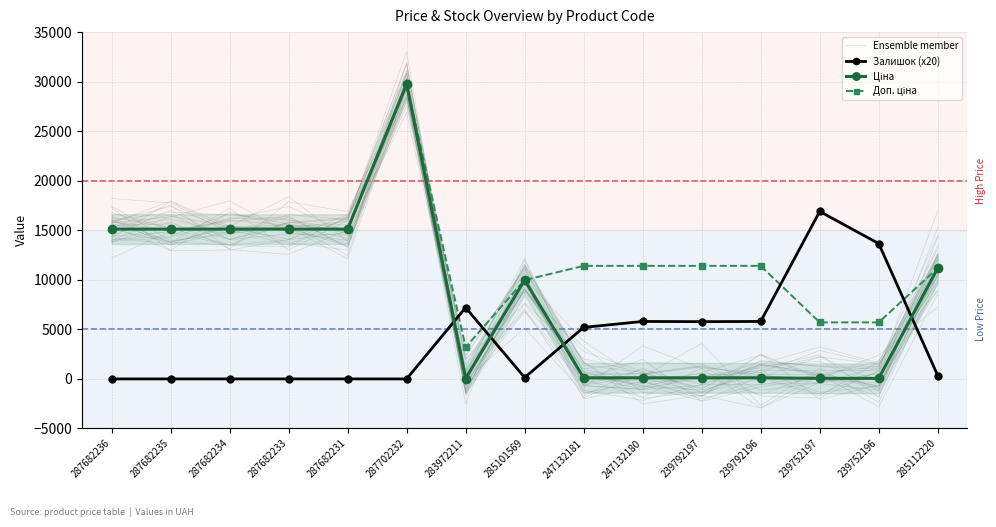

Where do Залишок (x20) and Доп. ціна first cross each other?

287702232 and 283972211